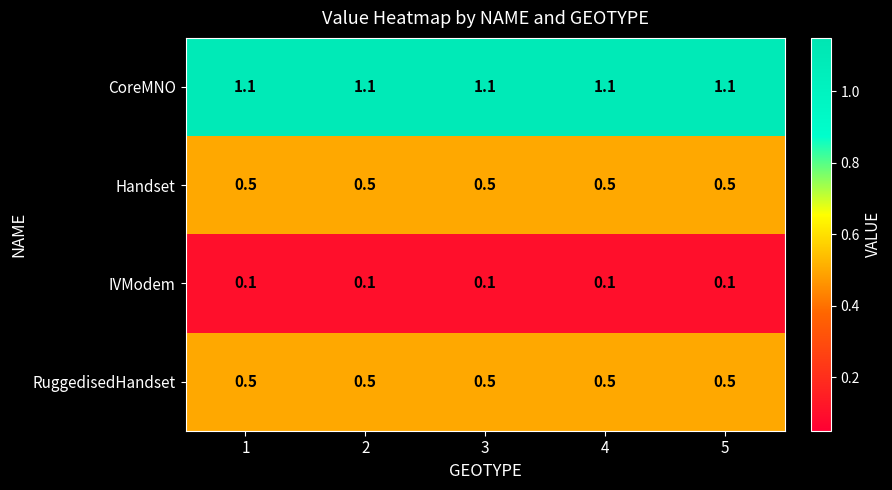

What is the sum of all IVModem values?

0.5